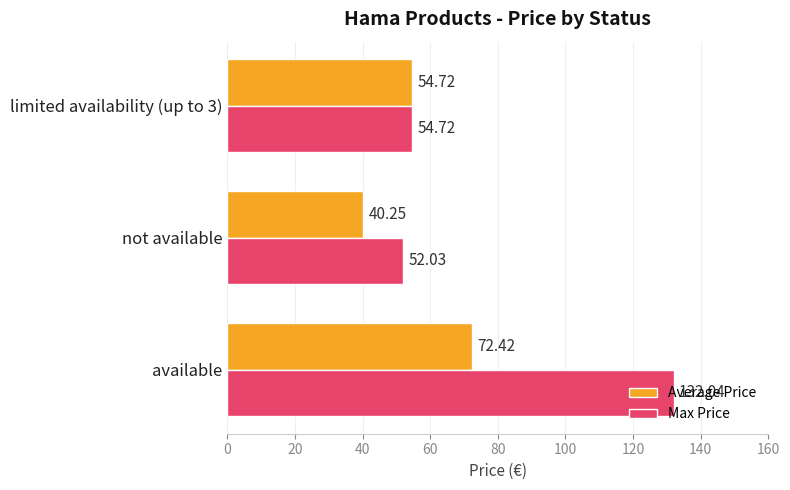

Which series has the largest range (max minus min)?

Max Price